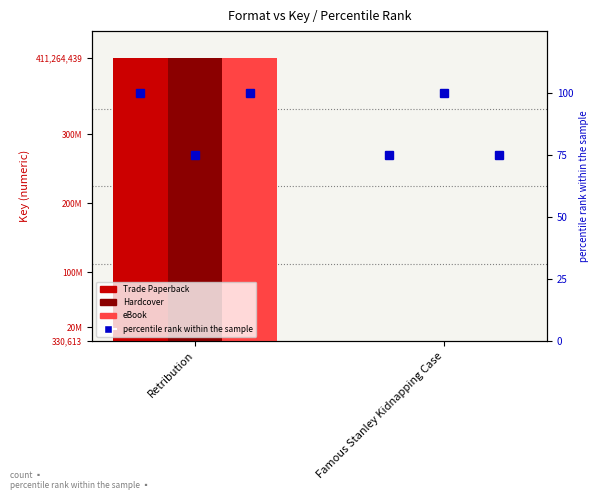

What value does the Trade Paperback series have at Retribution, to the nearest 10?

411264440